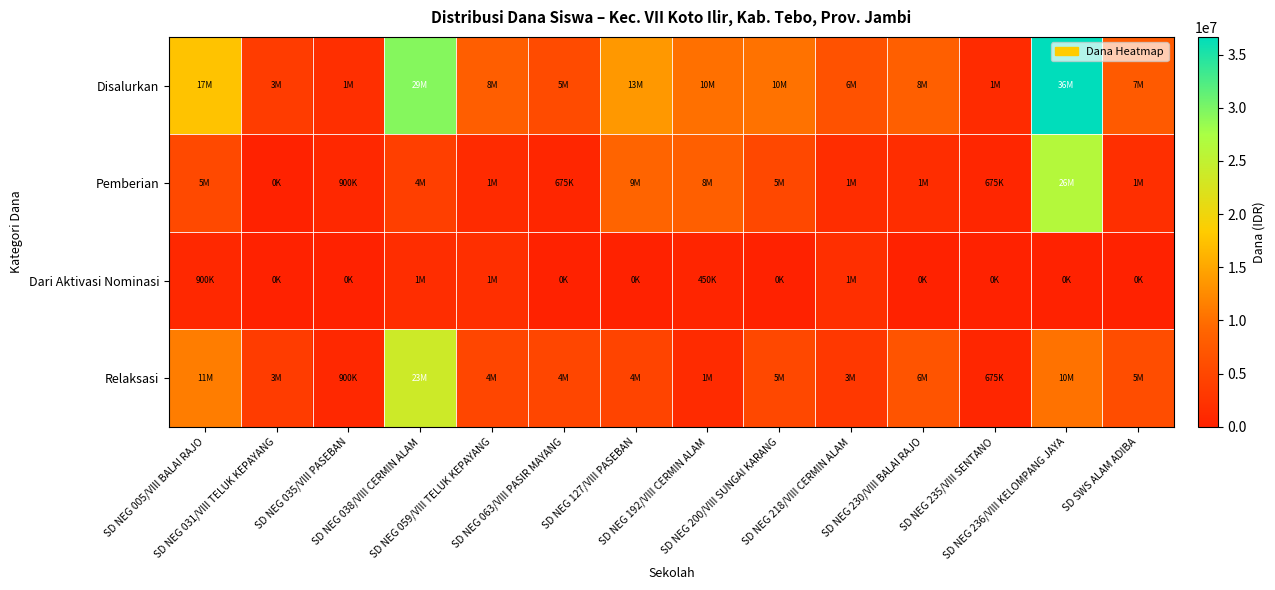

Reading left to right, extract all data points from this chart.

Disalurkan: SD NEG 005/VIII BALAI RAJO=17550000	SD NEG 031/VIII TELUK KEPAYANG=3600000	SD NEG 035/VIII PASEBAN=1800000	SD NEG 038/VIII CERMIN ALAM=29475000	SD NEG 059/VIII TELUK KEPAYANG=8100000	SD NEG 063/VIII PASIR MAYANG=5625000	SD NEG 127/VIII PASEBAN=13725000	SD NEG 192/VIII CERMIN ALAM=10125000	SD NEG 200/VIII SUNGAI KARANG=10350000	SD NEG 218/VIII CERMIN ALAM=6525000	SD NEG 230/VIII BALAI RAJO=8325000	SD NEG 235/VIII SENTANO=1350000	SD NEG 236/VIII KELOMPANG JAYA=36675000	SD SWS ALAM ADIBA=7650000
Pemberian: SD NEG 005/VIII BALAI RAJO=5400000	SD NEG 031/VIII TELUK KEPAYANG=0	SD NEG 035/VIII PASEBAN=900000	SD NEG 038/VIII CERMIN ALAM=4050000	SD NEG 059/VIII TELUK KEPAYANG=1350000	SD NEG 063/VIII PASIR MAYANG=675000	SD NEG 127/VIII PASEBAN=9000000	SD NEG 192/VIII CERMIN ALAM=8325000	SD NEG 200/VIII SUNGAI KARANG=5175000	SD NEG 218/VIII CERMIN ALAM=1575000	SD NEG 230/VIII BALAI RAJO=1575000	SD NEG 235/VIII SENTANO=675000	SD NEG 236/VIII KELOMPANG JAYA=26325000	SD SWS ALAM ADIBA=1800000
Dari Aktivasi Nominasi: SD NEG 005/VIII BALAI RAJO=900000	SD NEG 031/VIII TELUK KEPAYANG=0	SD NEG 035/VIII PASEBAN=0	SD NEG 038/VIII CERMIN ALAM=1575000	SD NEG 059/VIII TELUK KEPAYANG=1800000	SD NEG 063/VIII PASIR MAYANG=0	SD NEG 127/VIII PASEBAN=0	SD NEG 192/VIII CERMIN ALAM=450000	SD NEG 200/VIII SUNGAI KARANG=0	SD NEG 218/VIII CERMIN ALAM=1800000	SD NEG 230/VIII BALAI RAJO=0	SD NEG 235/VIII SENTANO=0	SD NEG 236/VIII KELOMPANG JAYA=0	SD SWS ALAM ADIBA=0
Relaksasi: SD NEG 005/VIII BALAI RAJO=11250000	SD NEG 031/VIII TELUK KEPAYANG=3600000	SD NEG 035/VIII PASEBAN=900000	SD NEG 038/VIII CERMIN ALAM=23850000	SD NEG 059/VIII TELUK KEPAYANG=4950000	SD NEG 063/VIII PASIR MAYANG=4950000	SD NEG 127/VIII PASEBAN=4725000	SD NEG 192/VIII CERMIN ALAM=1350000	SD NEG 200/VIII SUNGAI KARANG=5175000	SD NEG 218/VIII CERMIN ALAM=3150000	SD NEG 230/VIII BALAI RAJO=6750000	SD NEG 235/VIII SENTANO=675000	SD NEG 236/VIII KELOMPANG JAYA=10350000	SD SWS ALAM ADIBA=5850000